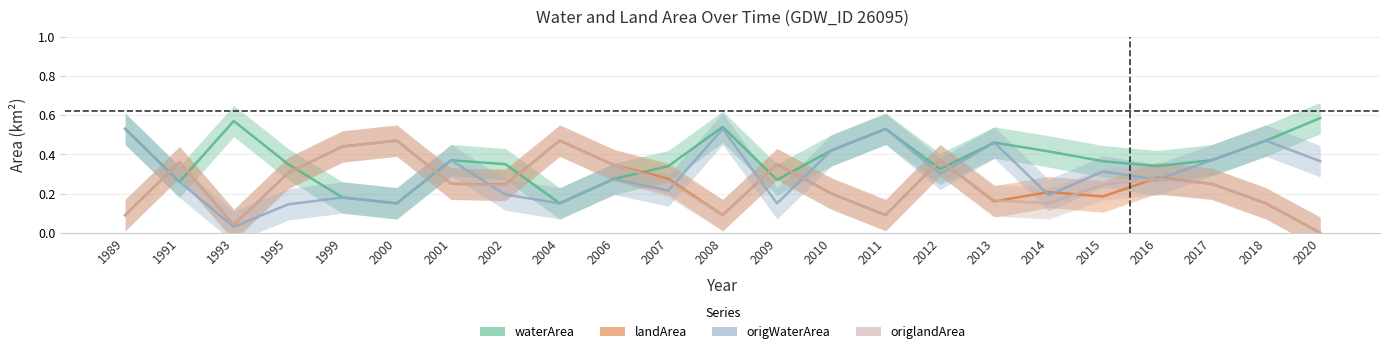

List the series in order of their peak value, highest first.

waterArea, origWaterArea, landArea, origlandArea